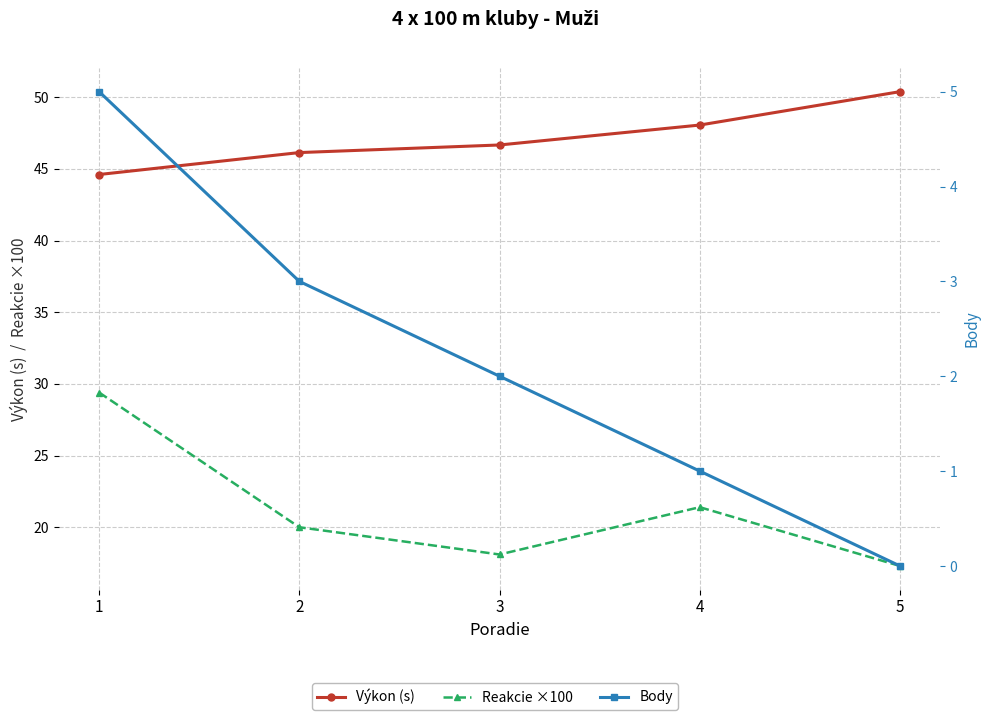

What is the difference between the maximum and minimum values in the Reakcie ×100 series?

12.1